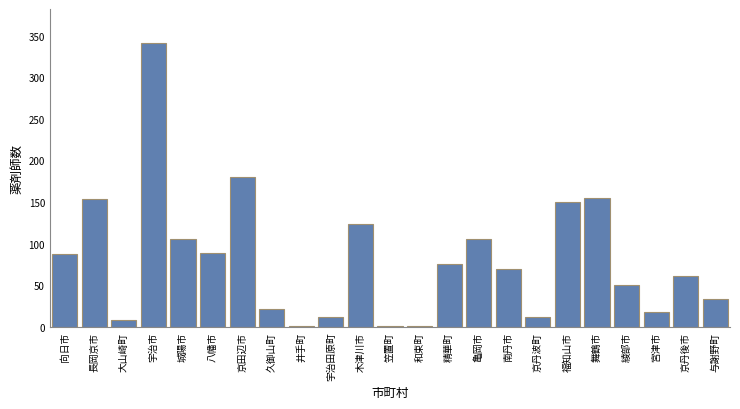

Are the bars grouped side by side (vs. stacked)?

No